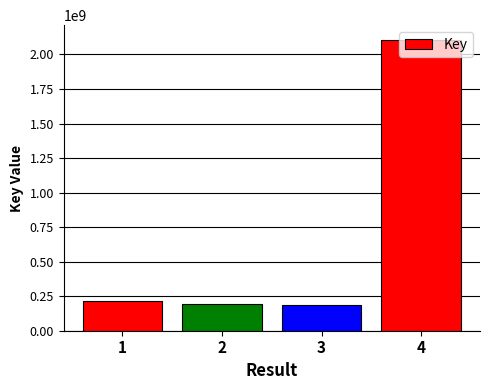

What is the greatest value displayed?

2106915874